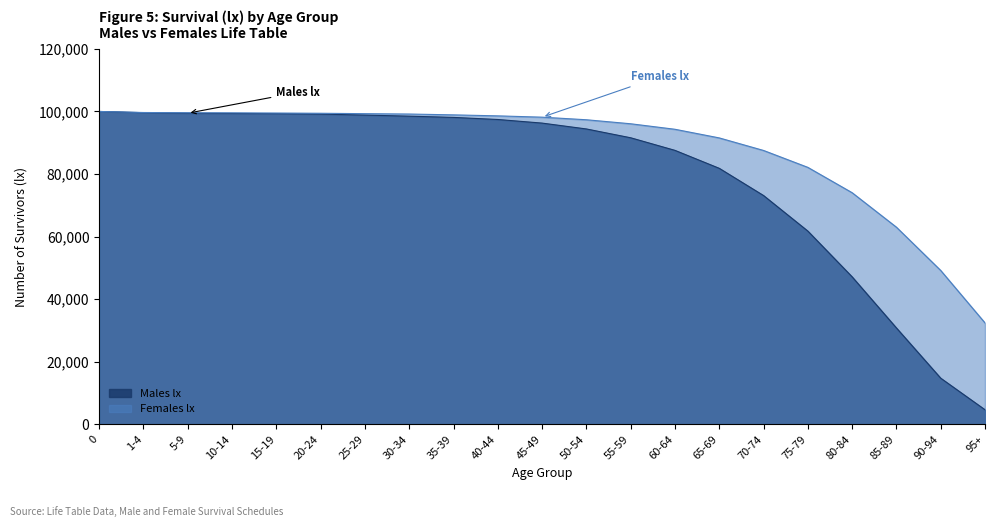

What is the difference between the maximum and minimum values in the Females lx series?

67592